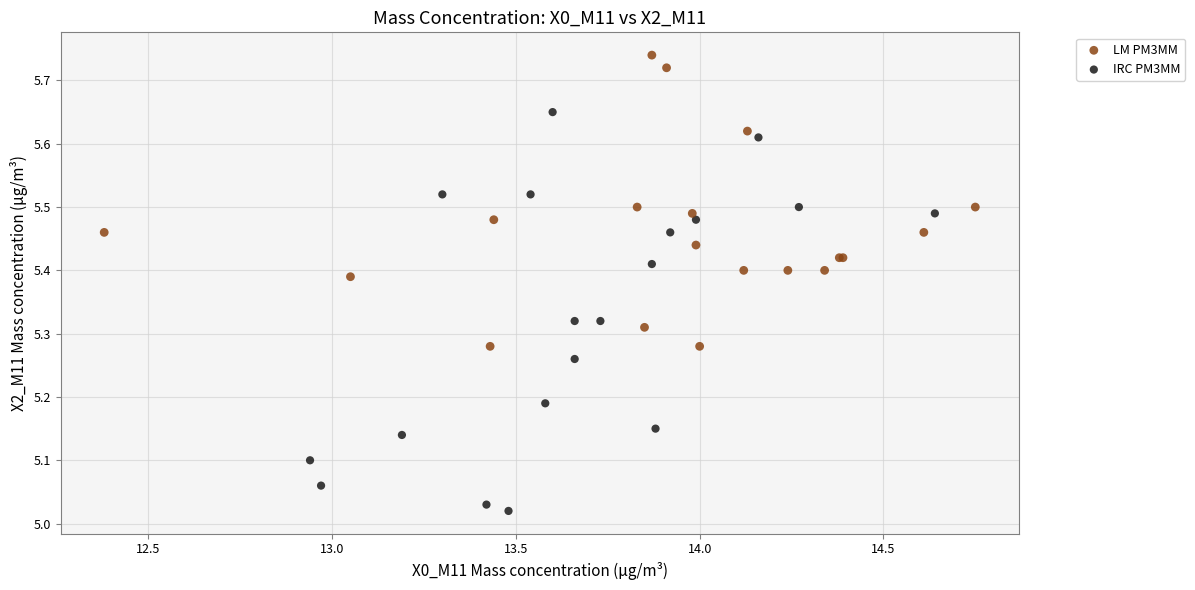

Which series has the widest spread of Y values?

IRC PM3MM